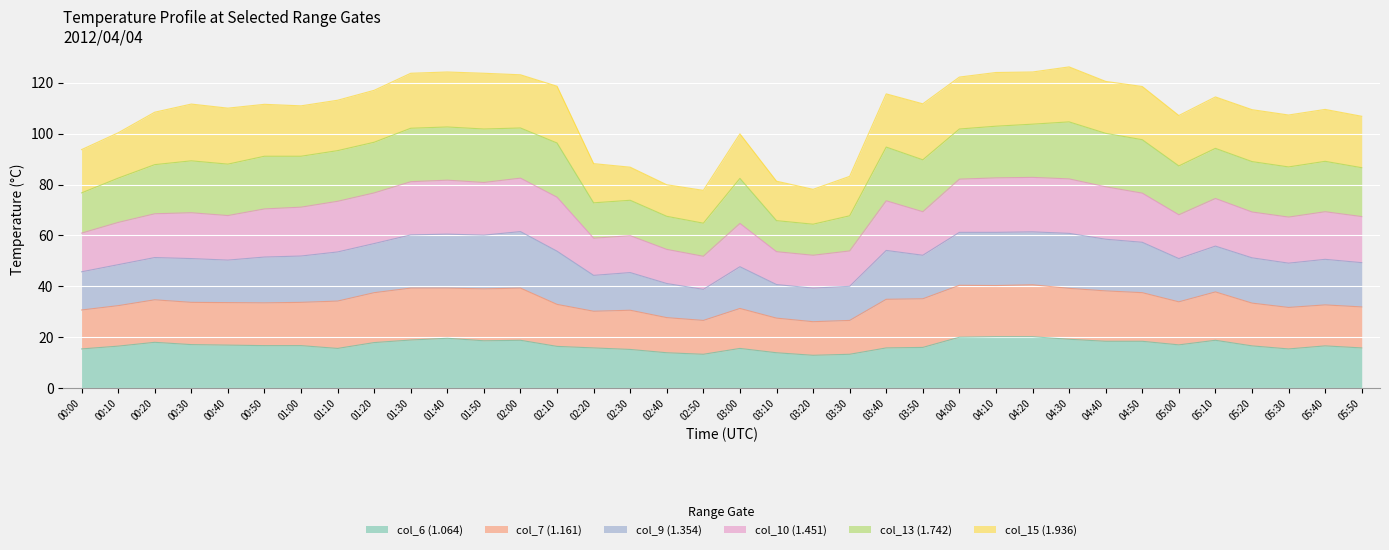

At which category does col_10 (1.451) reach its first local valley?

00:40